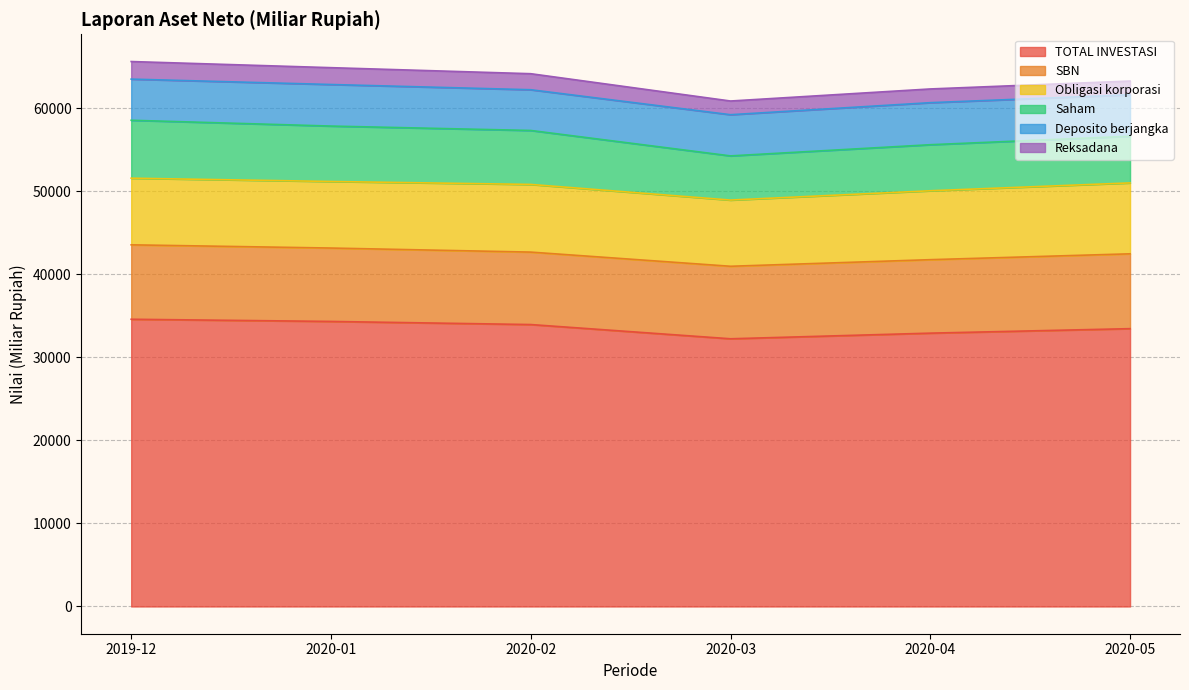

In Saham, how many points are lower than both neighbors (excluding endpoints)?

1